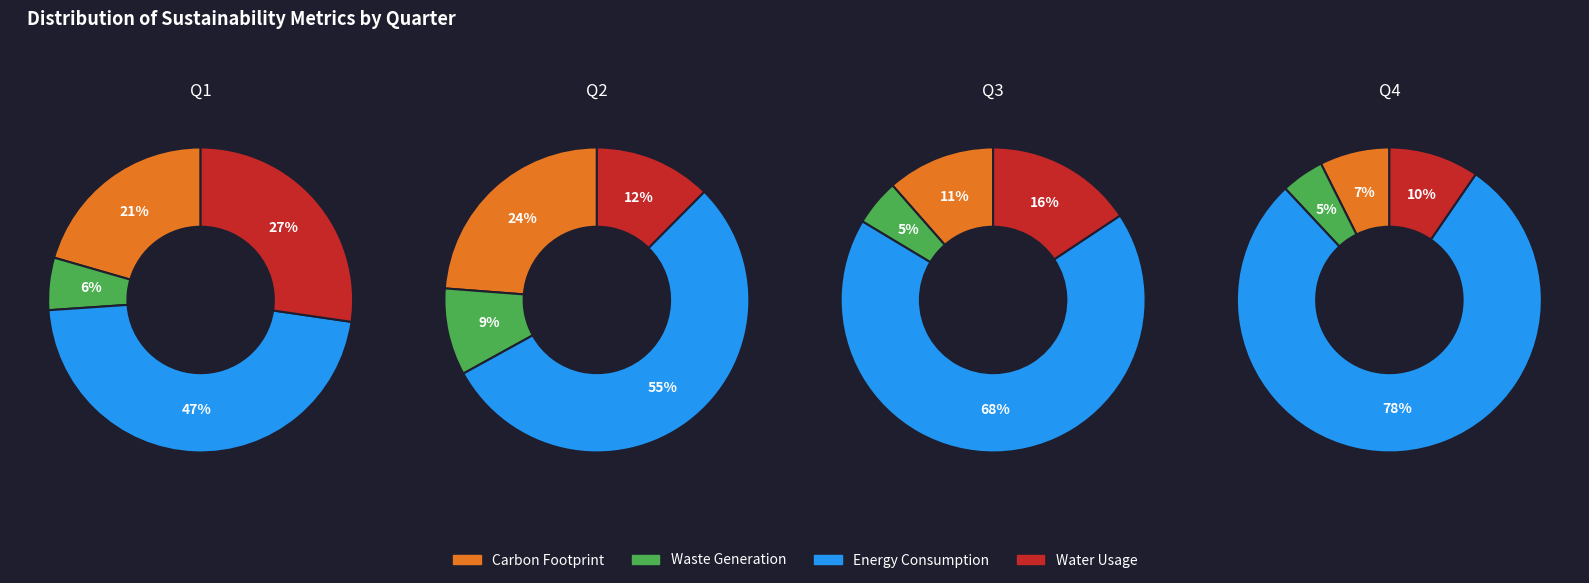

How many slices are in this pie chart?

4